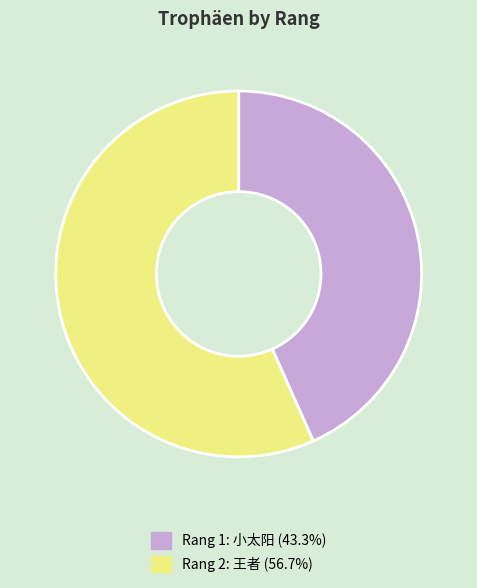

Combined, do Rang 2: 王者 (56.7%) and Rang 1: 小太阳 (43.3%) account for over 50%?

Yes